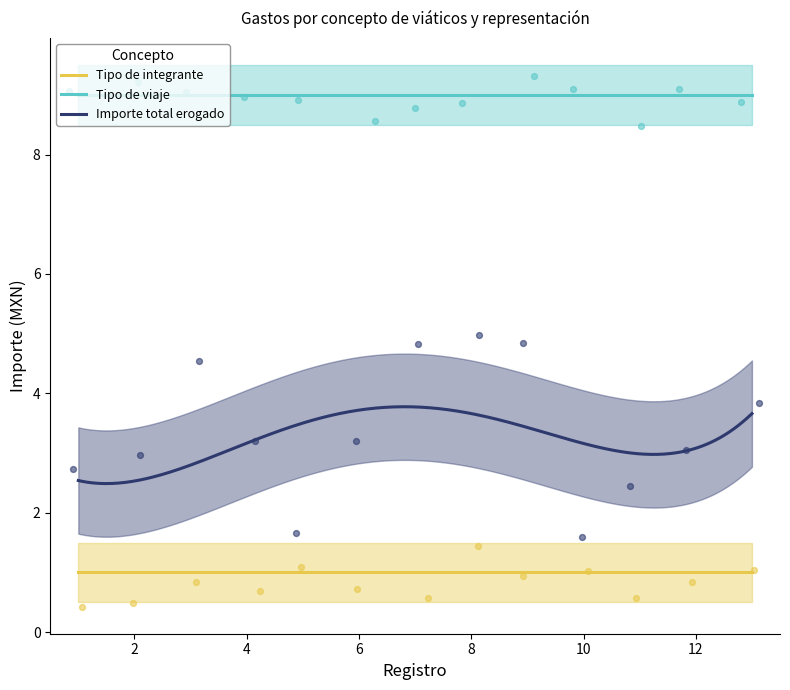

What is the total value across all series at 10?

11